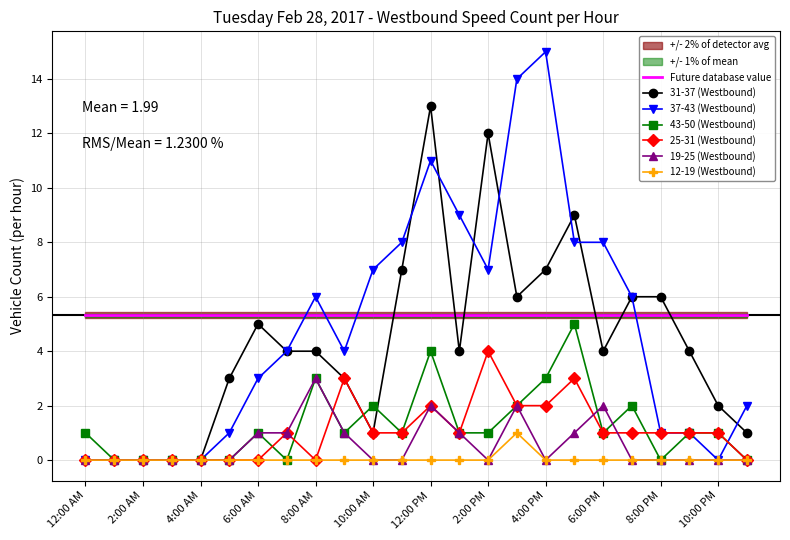

What are all the series names shown in the legend?

31-37 (Westbound), 37-43 (Westbound), 43-50 (Westbound), 25-31 (Westbound), 19-25 (Westbound), 12-19 (Westbound)